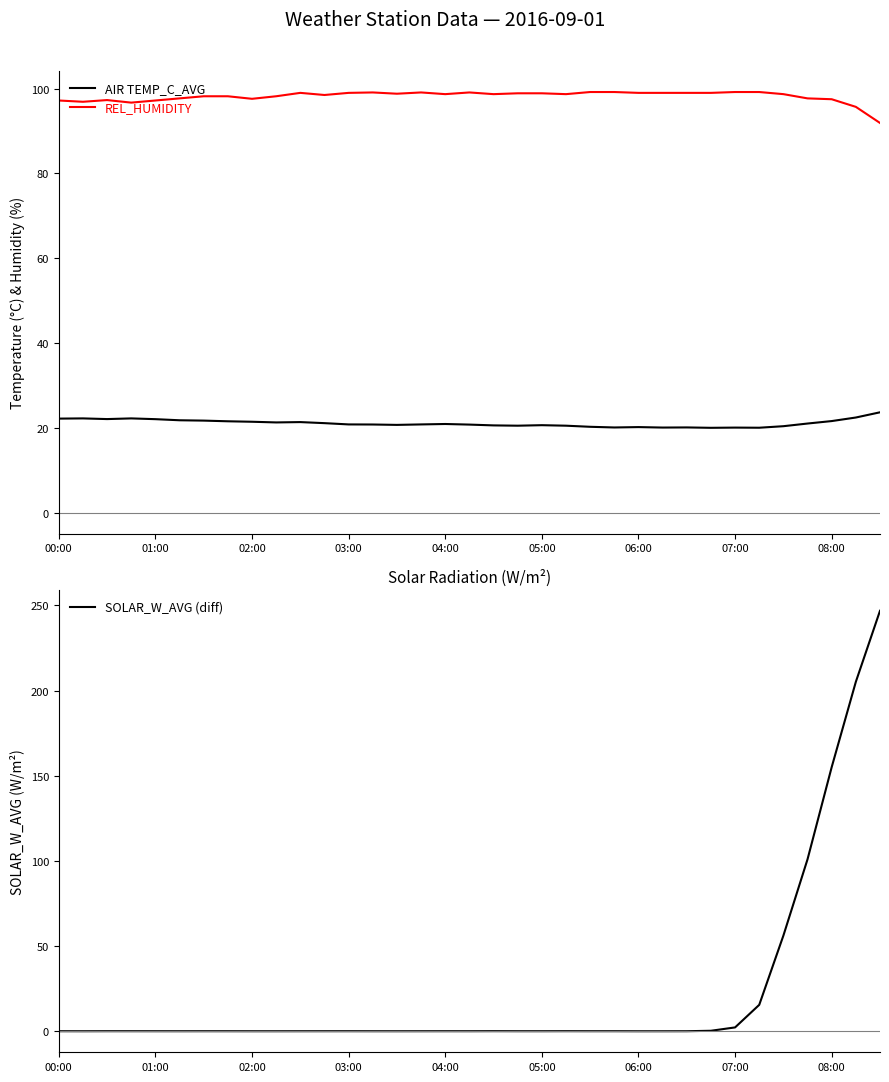

What is the greatest value displayed?

246.9